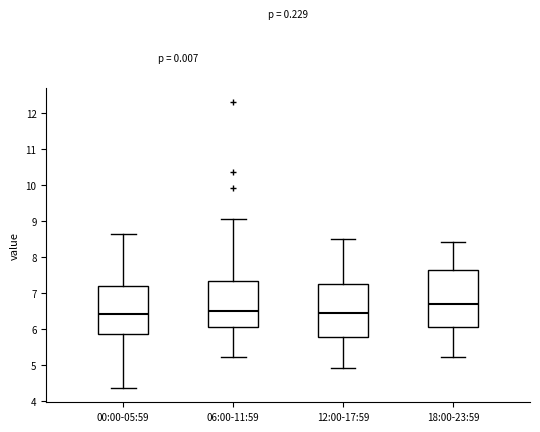

Which box has the highest median line?

18:00-23:59